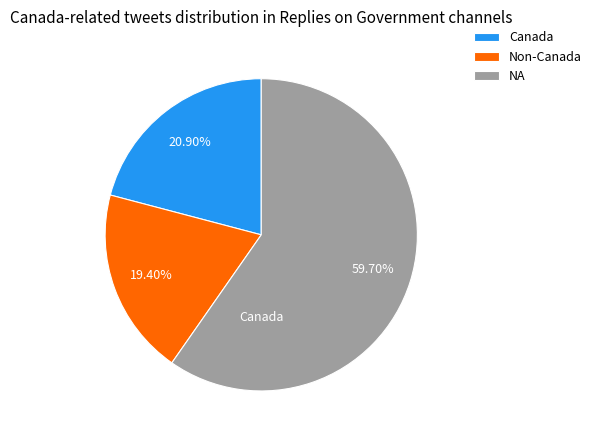

Is the sum of Canada and Non-Canada greater than half?

No